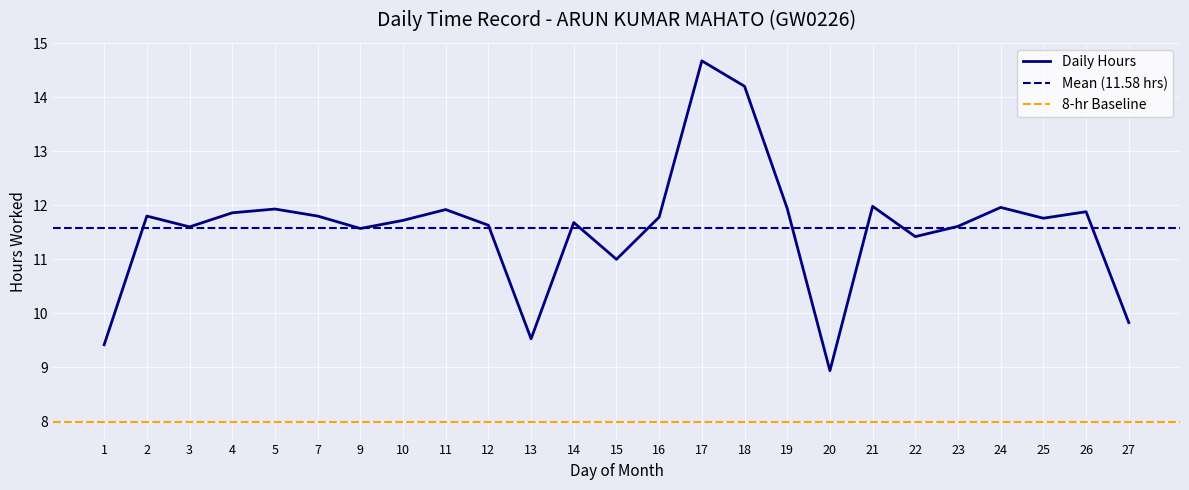

Rank the categories by value from lowest to highest.

20, 1, 13, 27, 15, 22, 9, 3, 23, 12, 14, 10, 25, 16, 2, 7, 4, 26, 11, 5, 19, 24, 21, 18, 17